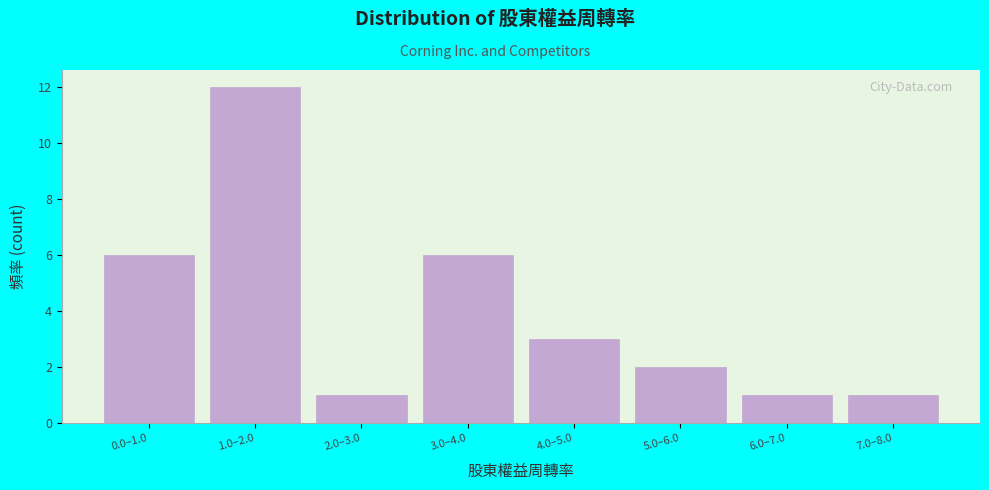

Reading left to right, transcribe all the data shown in this chart.

6	12	1	6	3	2	1	1